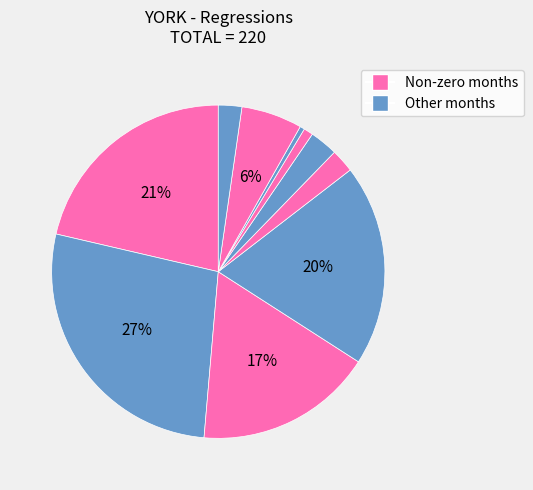

How many segments does this pie chart have?

10